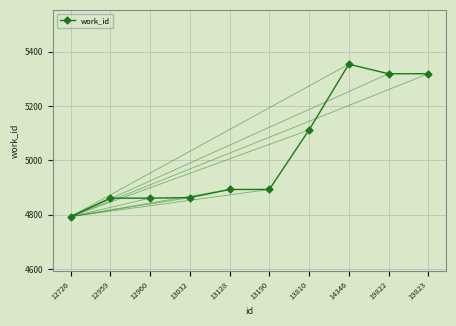

Read the value at 19823, to the nearest 10.

5320